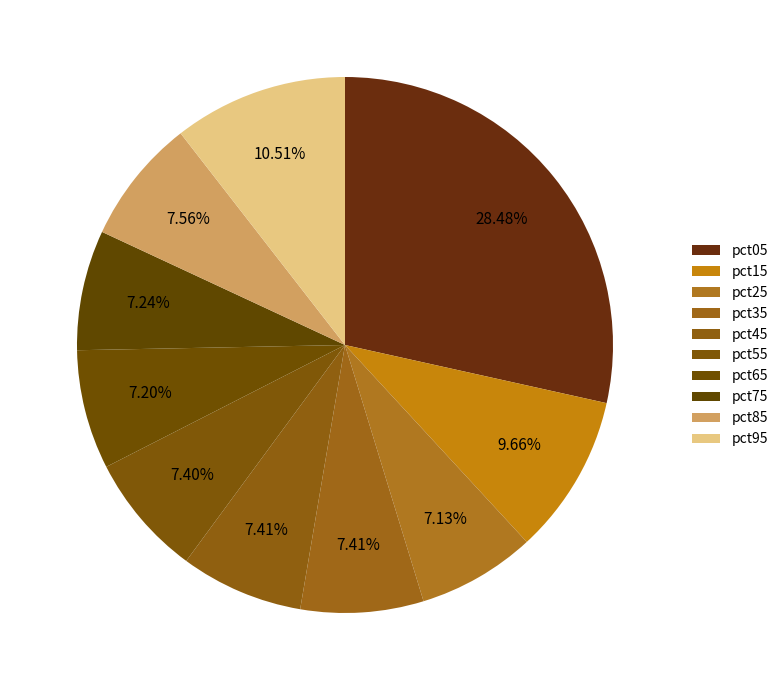

Is there any slice that represents more than half of the pie?

No